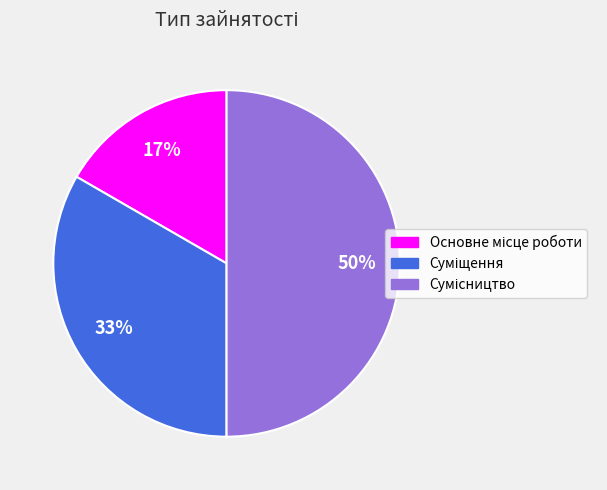

What portion of the pie excludes Основне місце роботи?

83.3%